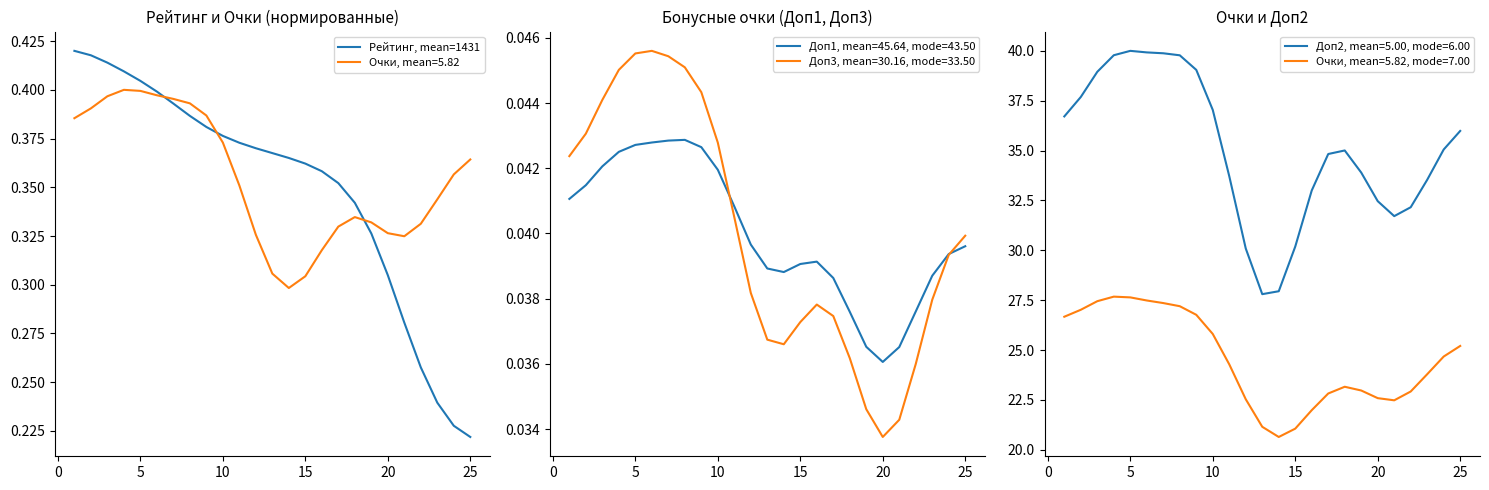

At which label is Доп3, mean=30.16, mode=33.50 closest to 0?

20